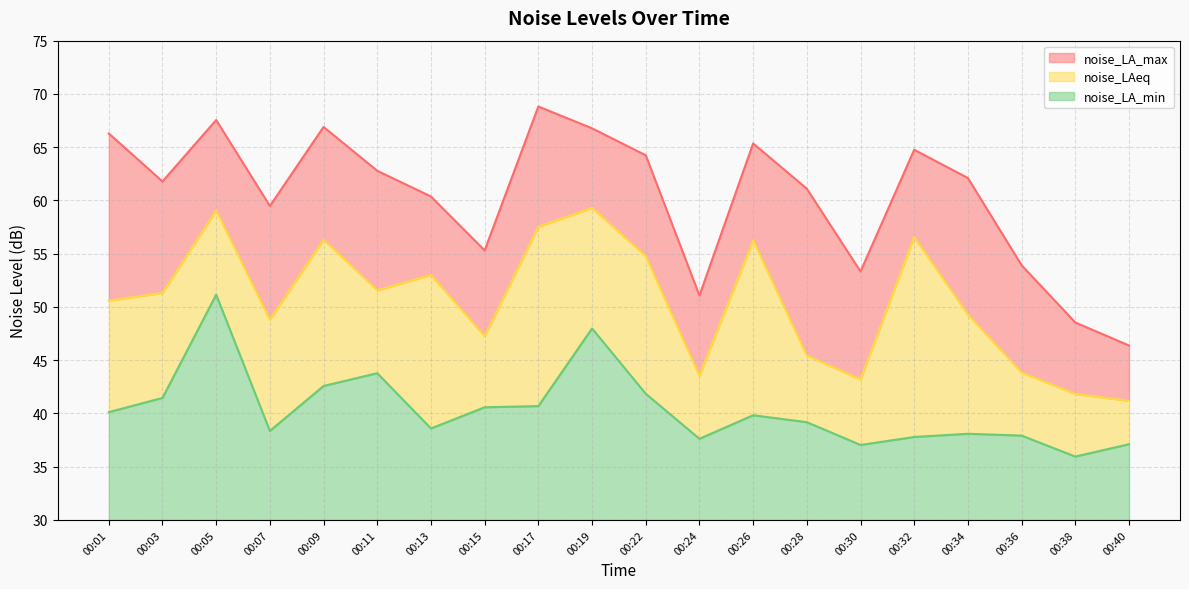

At which label is noise_LA_min closest to 43?

00:09